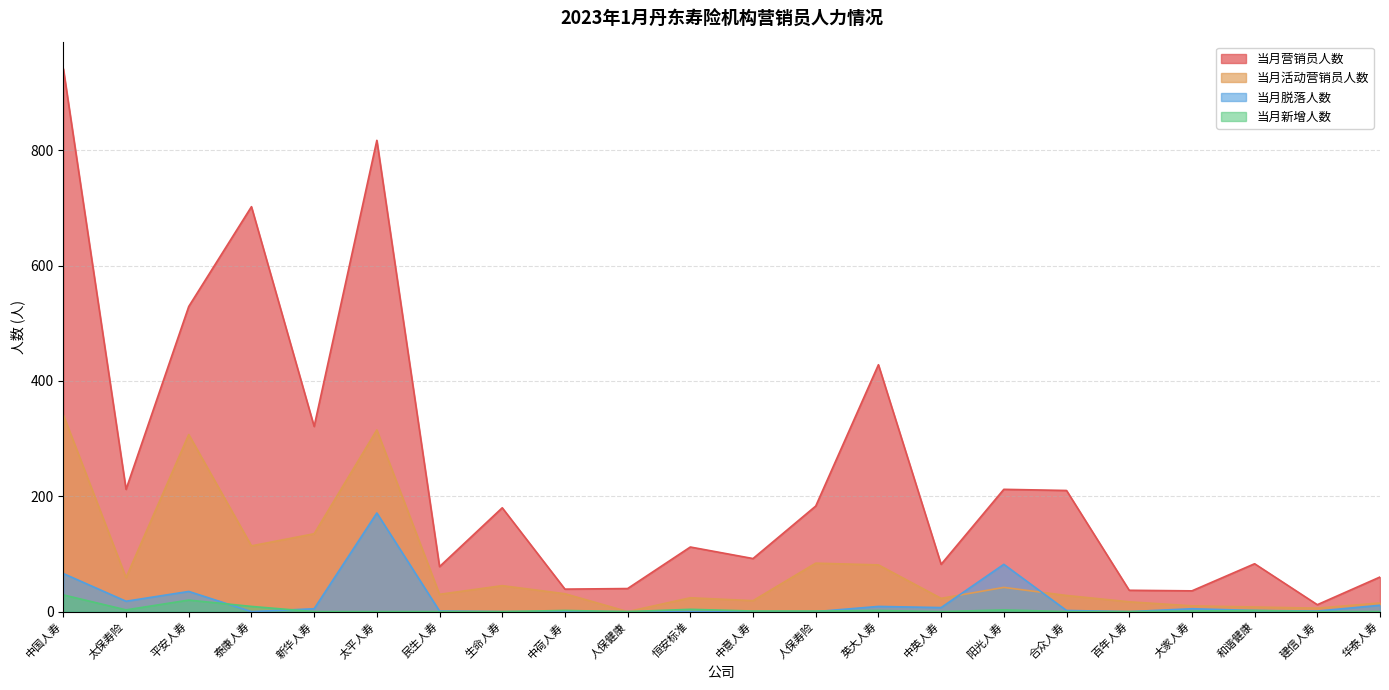

What is the value of the 当月营销员人数 point at the 11th from the left?

112